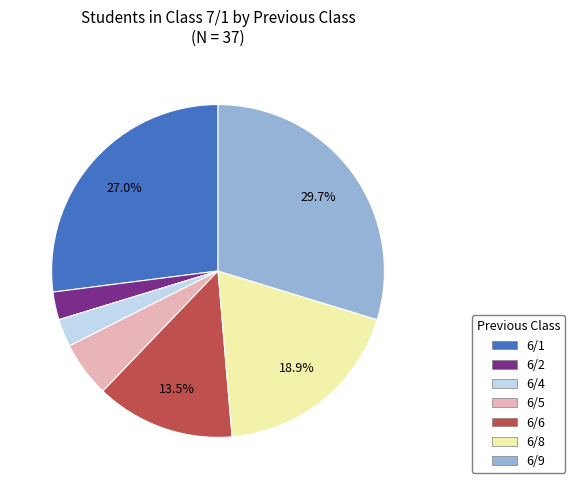

Which slice is the largest?

6/9